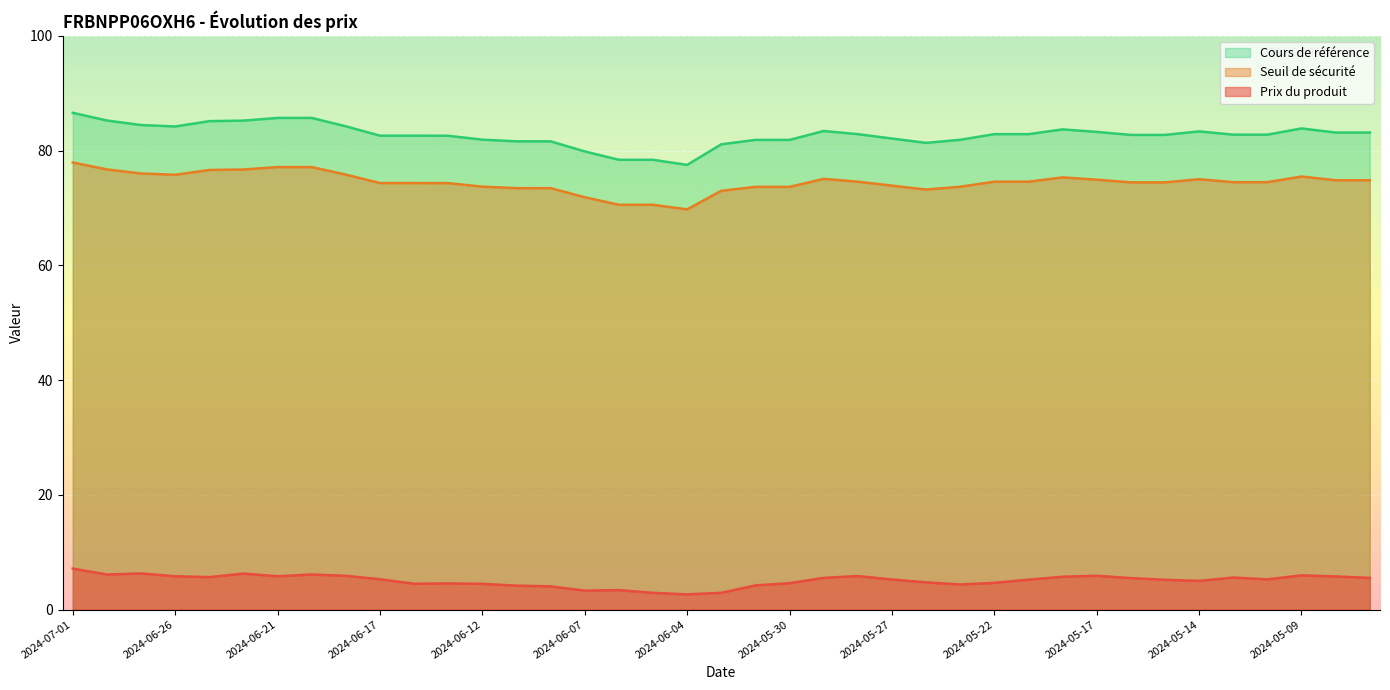

What is the sum of all Prix du produit values?

197.0